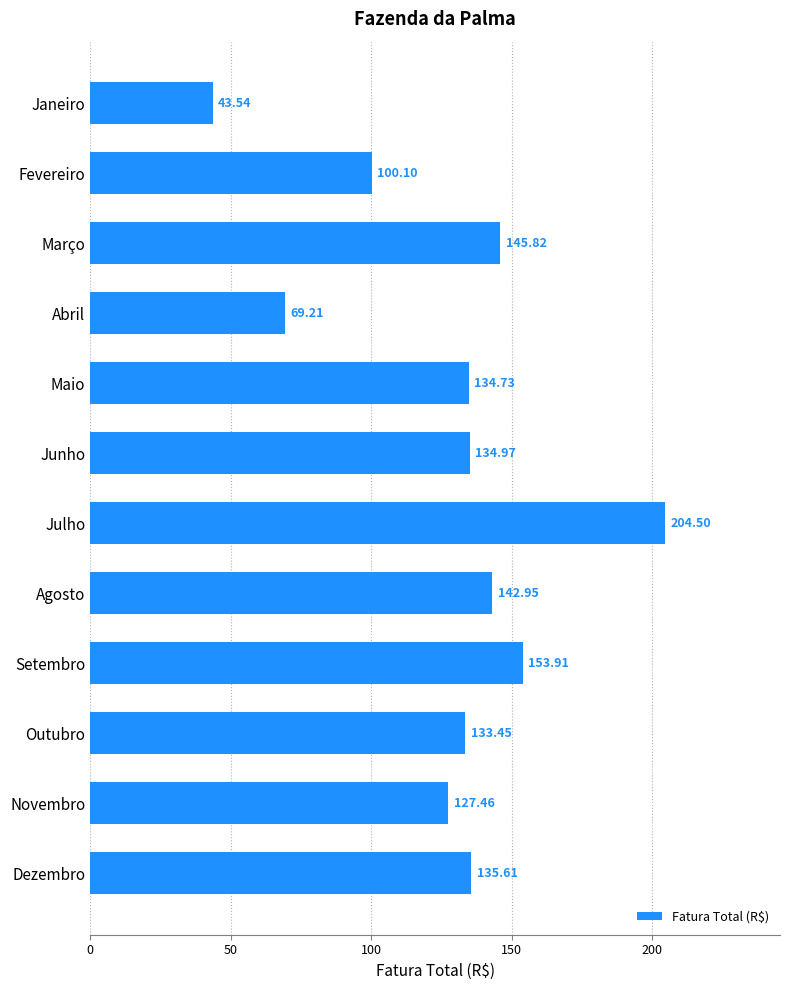

Which has a higher value, Junho or Novembro?

Junho